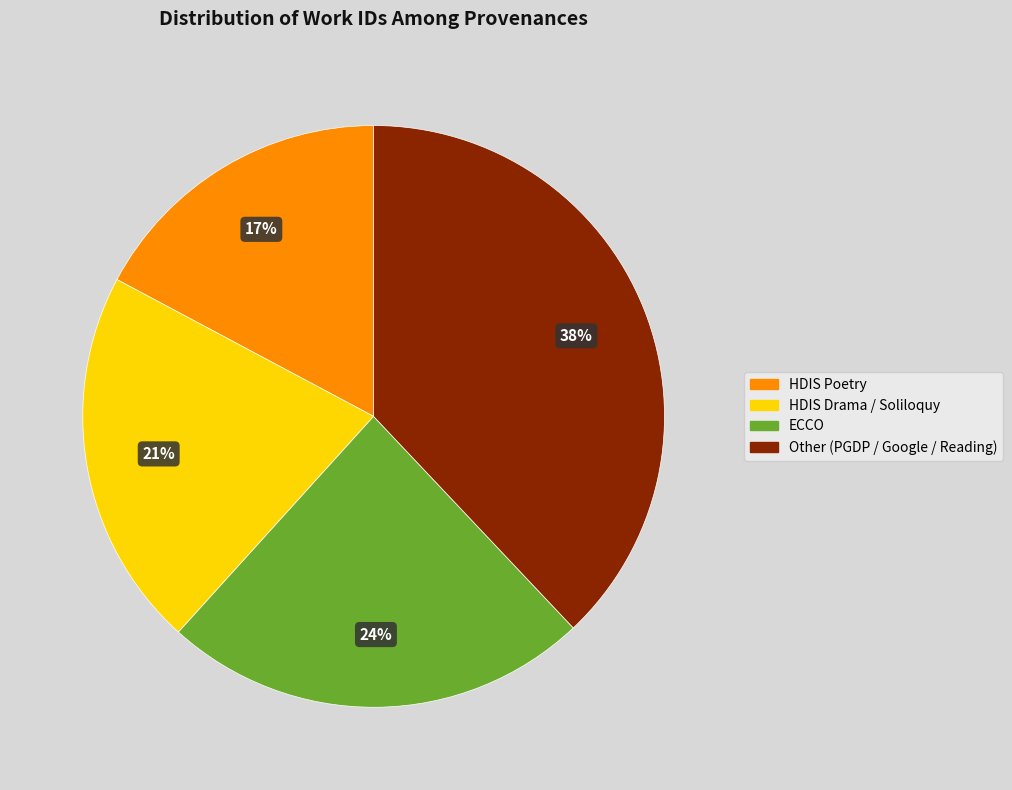

Is there a majority slice in this chart?

No